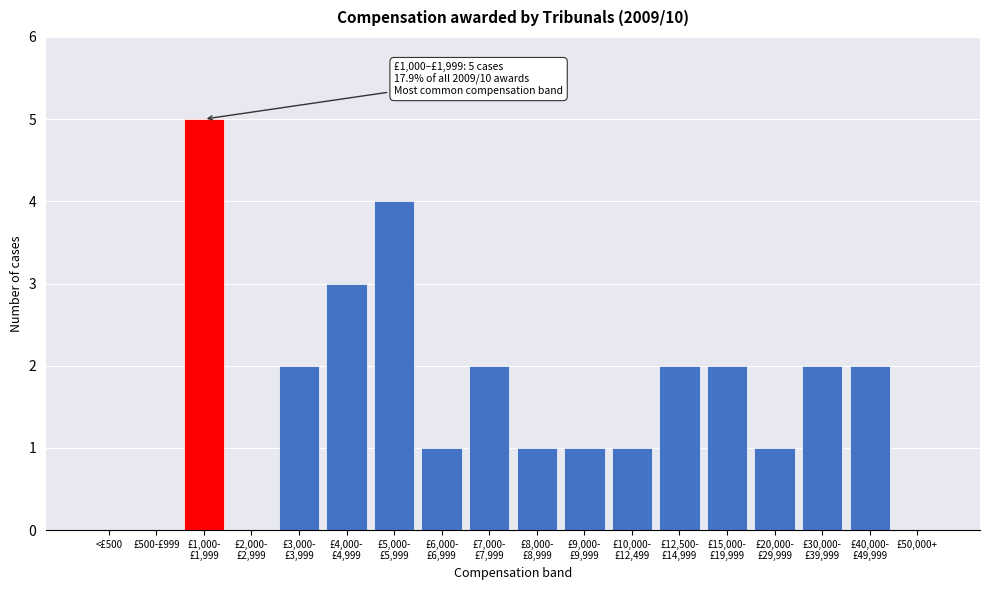

Is it true that the value at £500-£999 is 3?

False